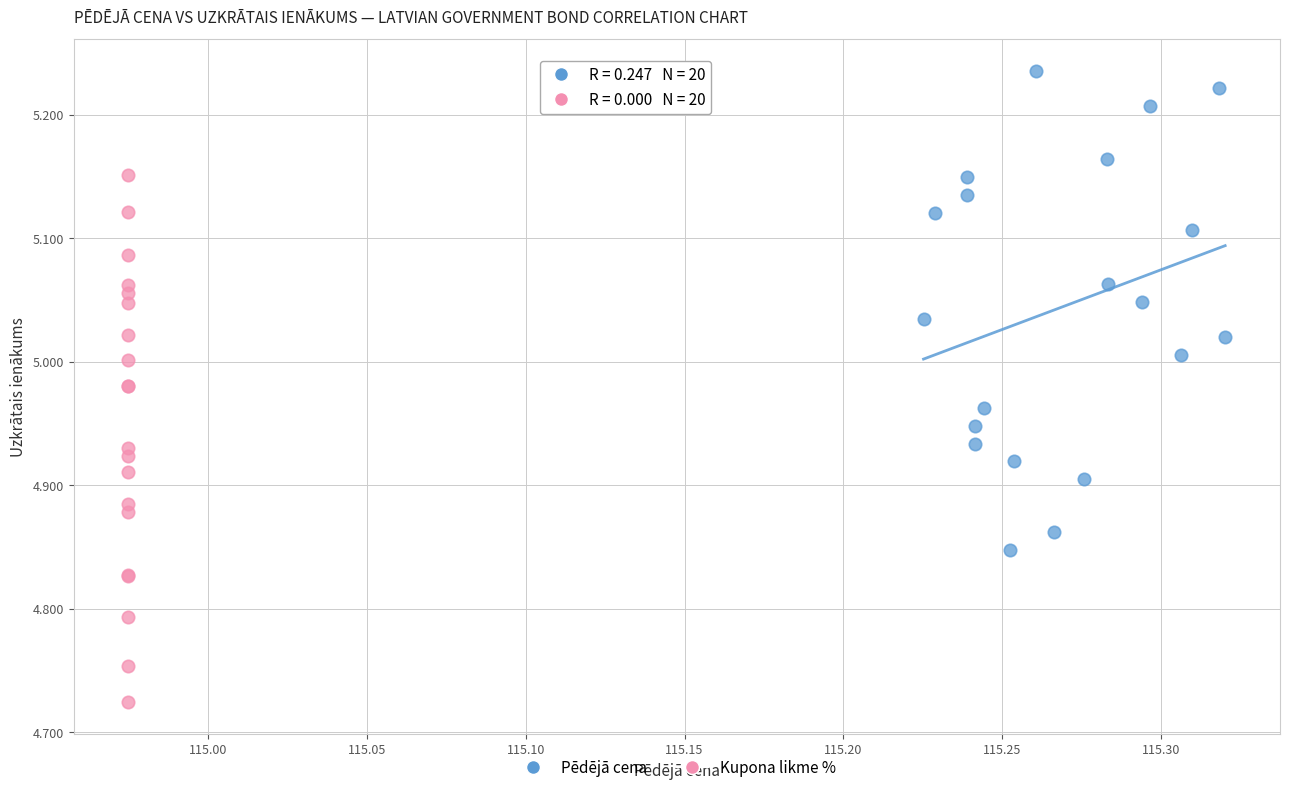

Which series reaches the minimum Y coordinate?

Kupona likme %